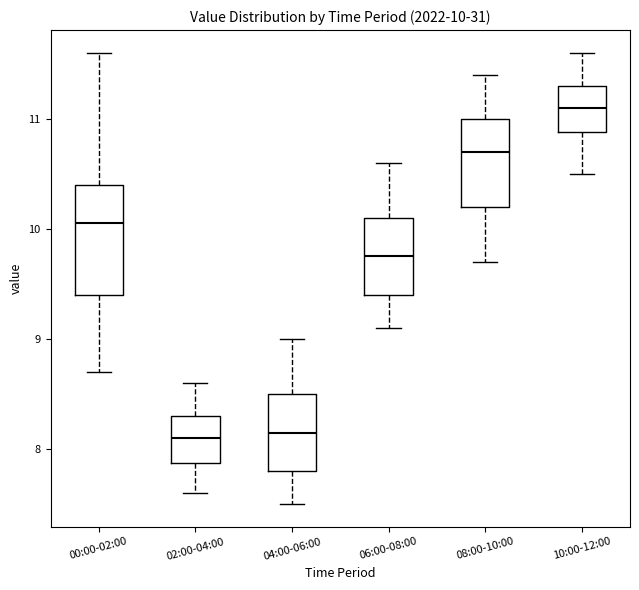

Which box is the tallest, from its lower edge to its upper edge?

00:00-02:00